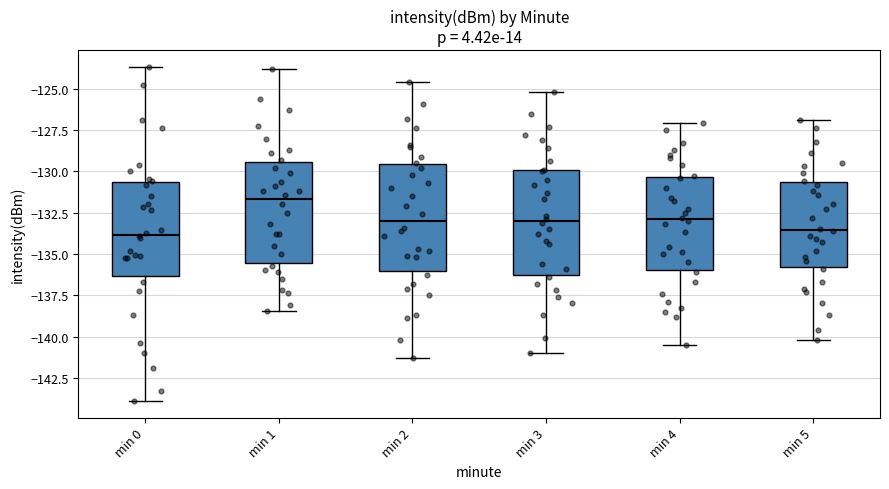

Where is the lower edge of the box for min 3 on the y-axis? The values are not printed on the chart, so give them approximately, as read against the axis.

-136.5